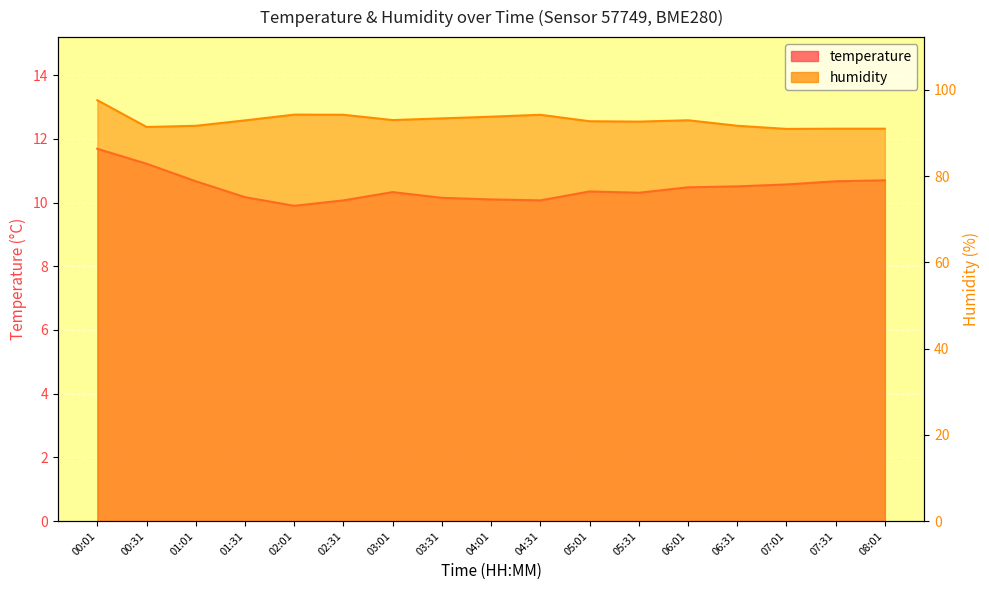

Reading left to right, list all the values displayed in this chart.

temperature: 00:01=11.7	00:31=11.2	01:01=10.7	01:31=10.2	02:01=9.9	02:31=10.1	03:01=10.3	03:31=10.2	04:01=10.1	04:31=10.1	05:01=10.3	05:31=10.3	06:01=10.5	06:31=10.5	07:01=10.6	07:31=10.7	08:01=10.7
humidity: 00:01=97.6	00:31=91.4	01:01=91.6	01:31=92.9	02:01=94.2	02:31=94.2	03:01=93.0	03:31=93.4	04:01=93.8	04:31=94.2	05:01=92.7	05:31=92.6	06:01=92.9	06:31=91.7	07:01=90.9	07:31=91.0	08:01=91.0